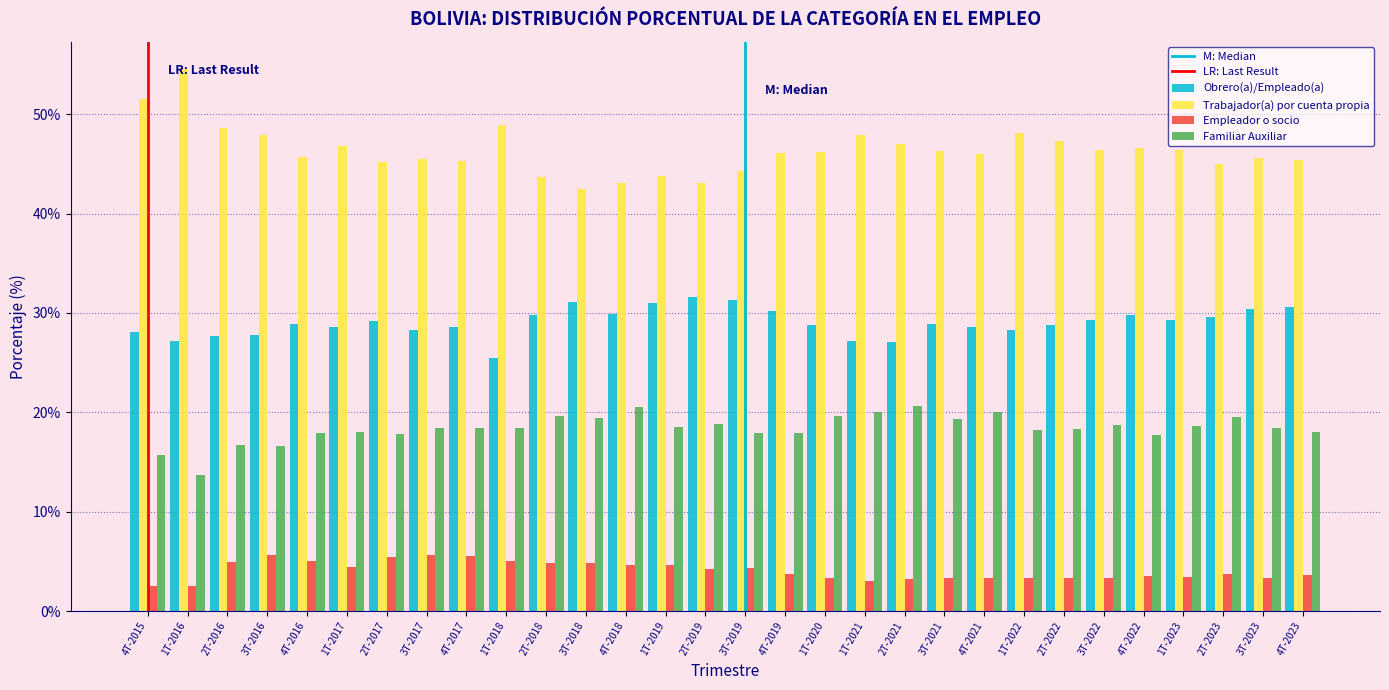

What is the maximum value shown in the chart?

54.6